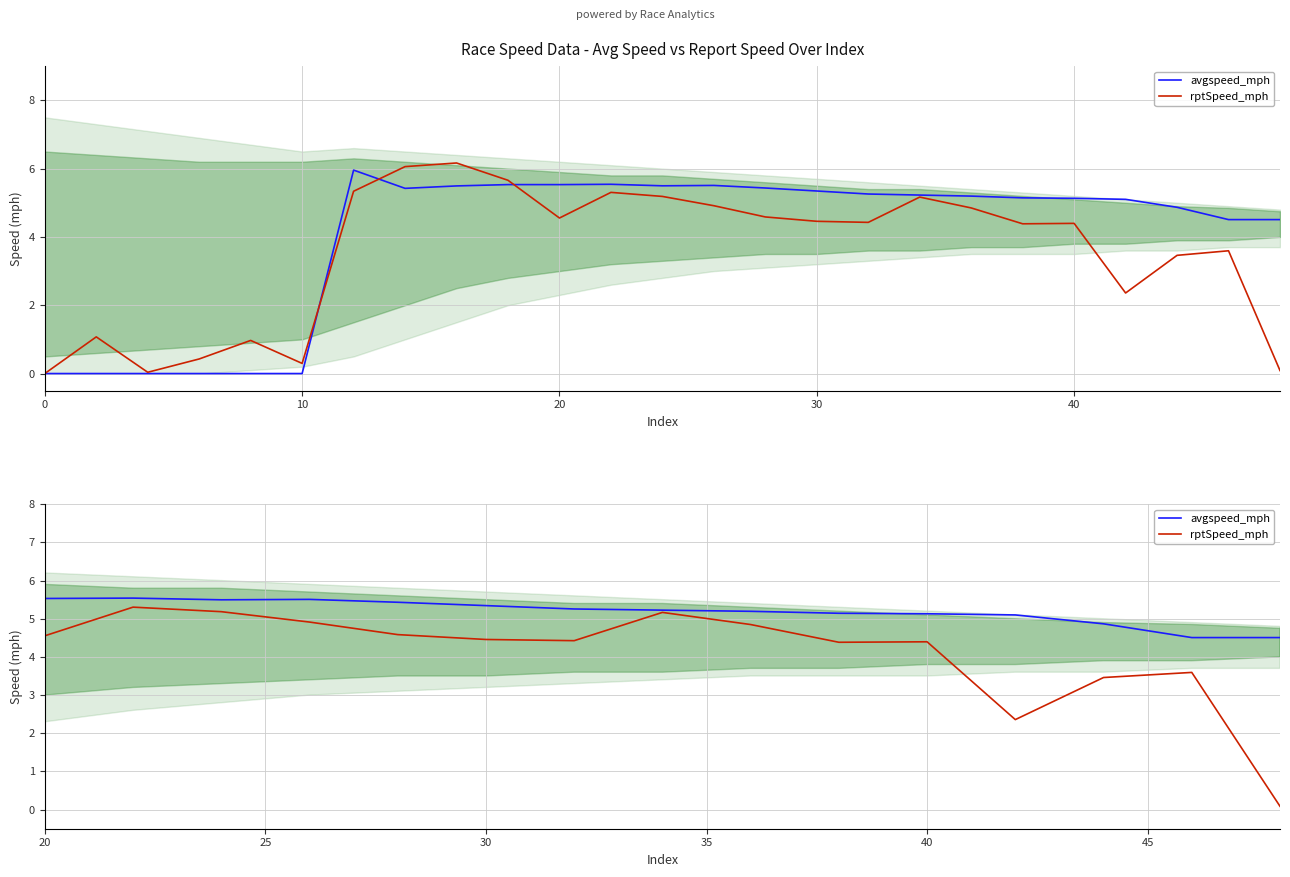

At how many categories does at least one series exceed 0?

24